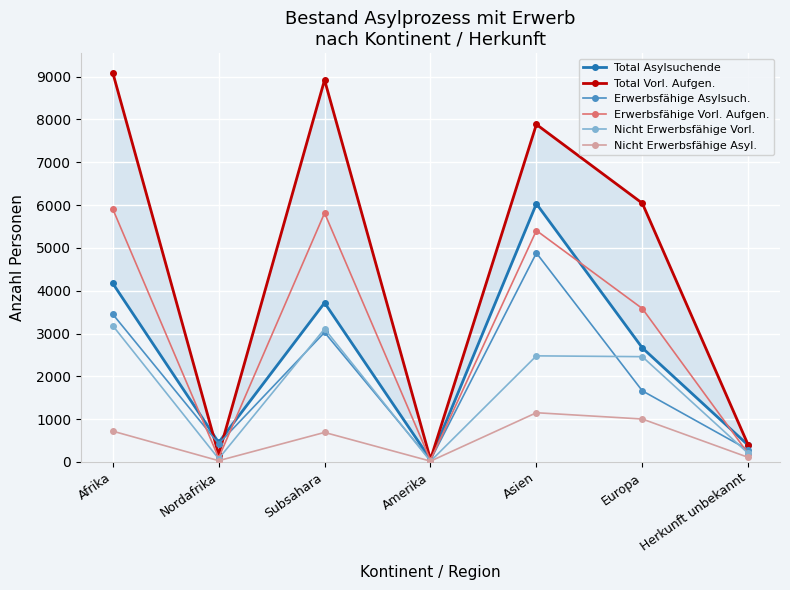

In Total Asylsuchende, how many points are higher than both neighbors (excluding endpoints)?

2